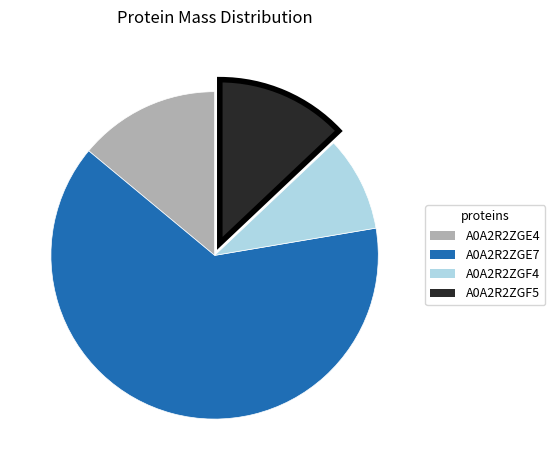

Is there any slice that represents more than half of the pie?

Yes